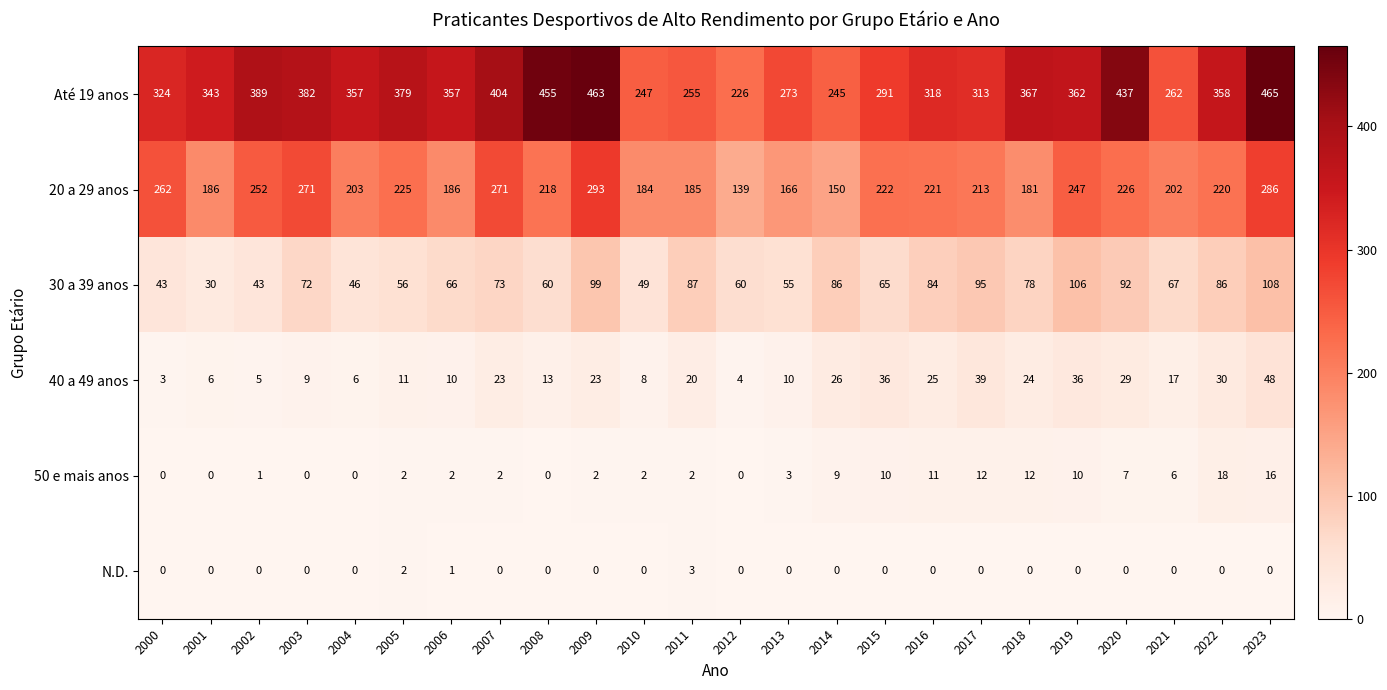

At which label is N.D. closest to 1?

2006